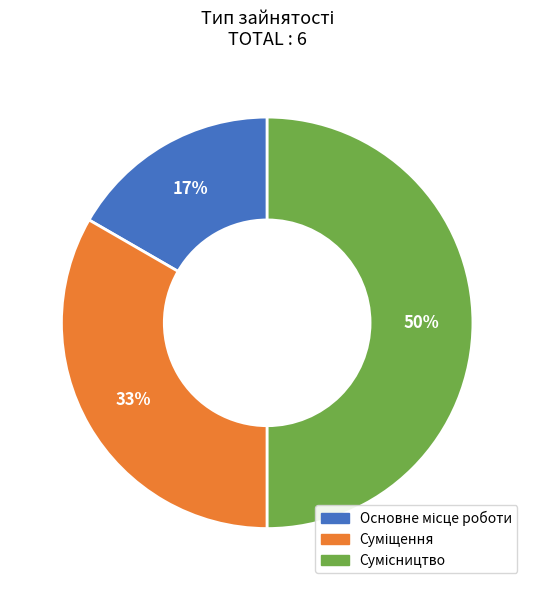

To the nearest percent, what is the average slice percentage?

33%